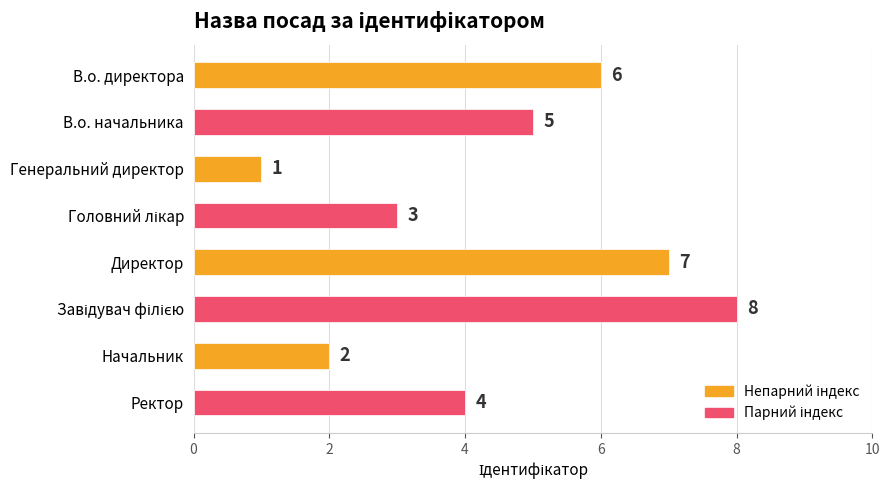

How many data points are less than 5?

4